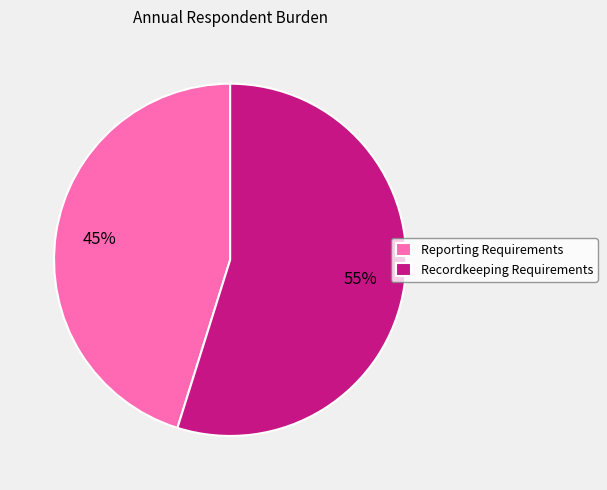

What percentage is the Reporting Requirements slice, to the nearest percent?

45%